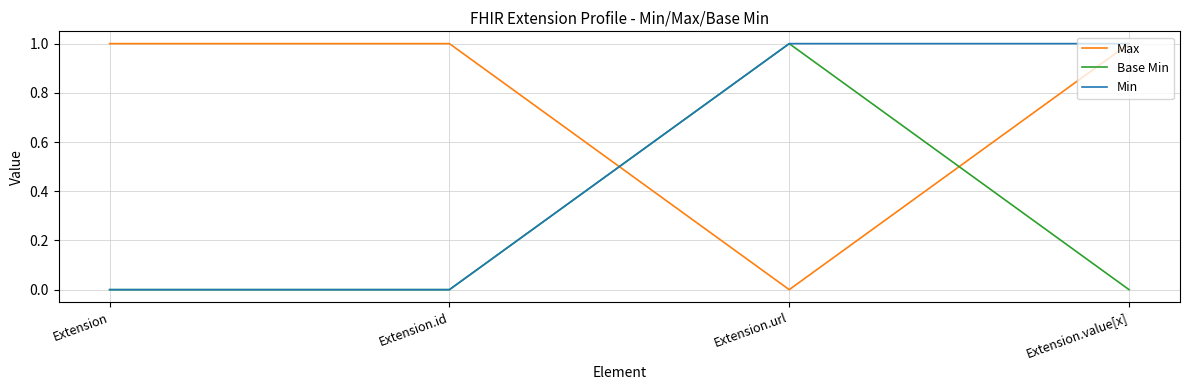

The Max series shows 1 at Extension.value[x]. True or false?

True